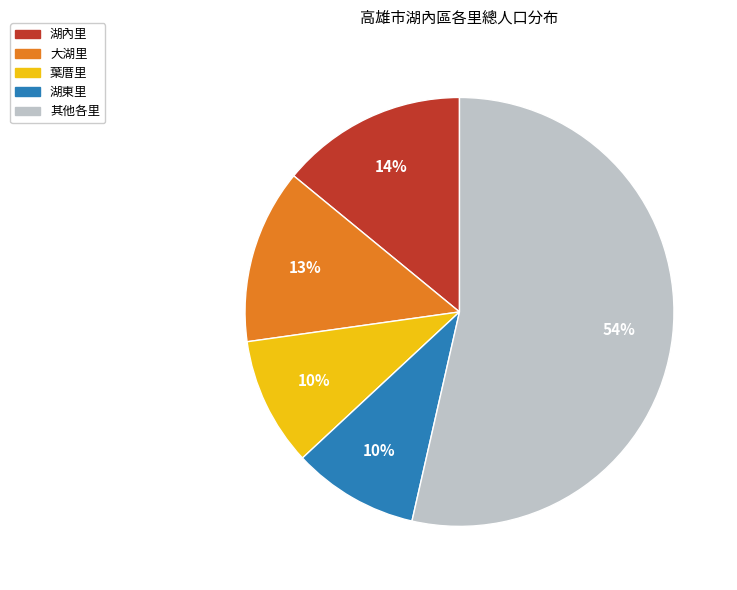

Does 湖內里 account for over 50% of the chart?

No